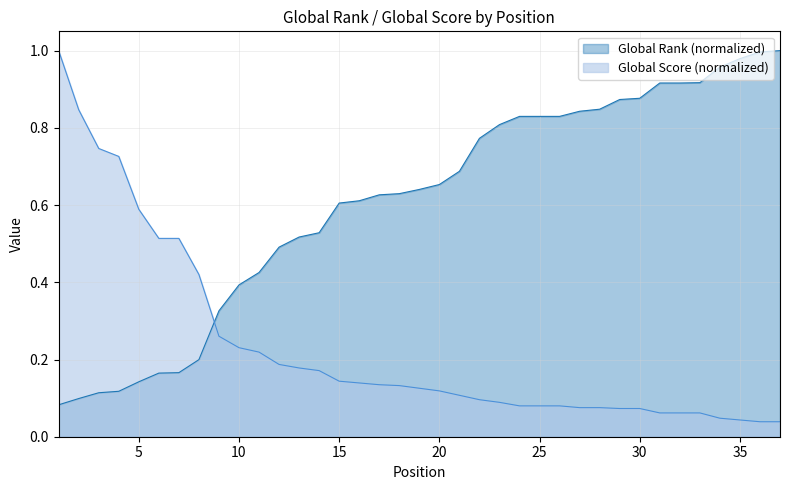

The value of Global Score at 28 is 0.1. True or false?

True